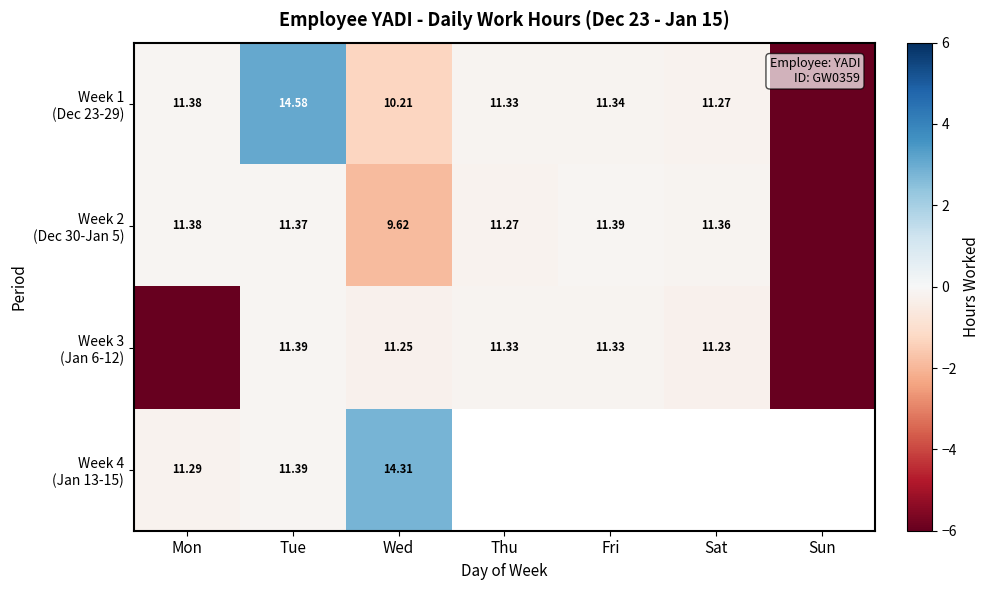

How many data points in Week 1 (Dec 23-29) are above 0?

1